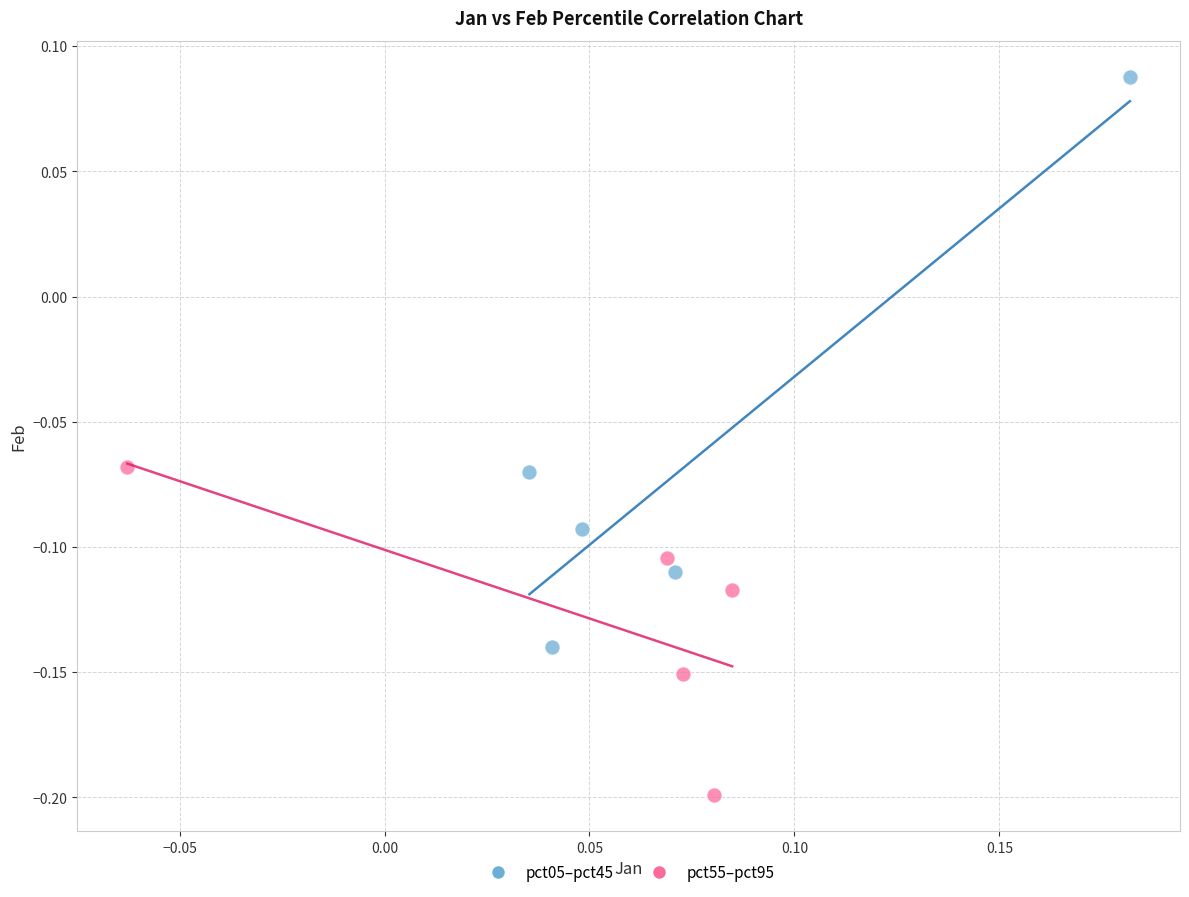

Which series reaches the minimum Y coordinate?

pct55–pct95